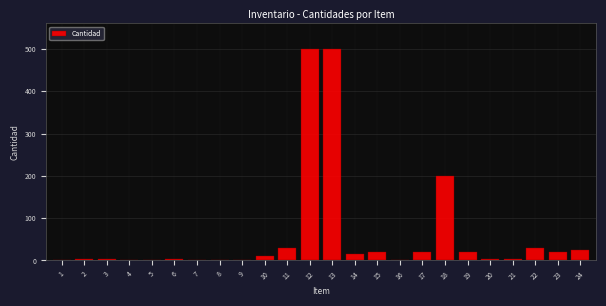

True or false: the data shows 15 at 14.

True